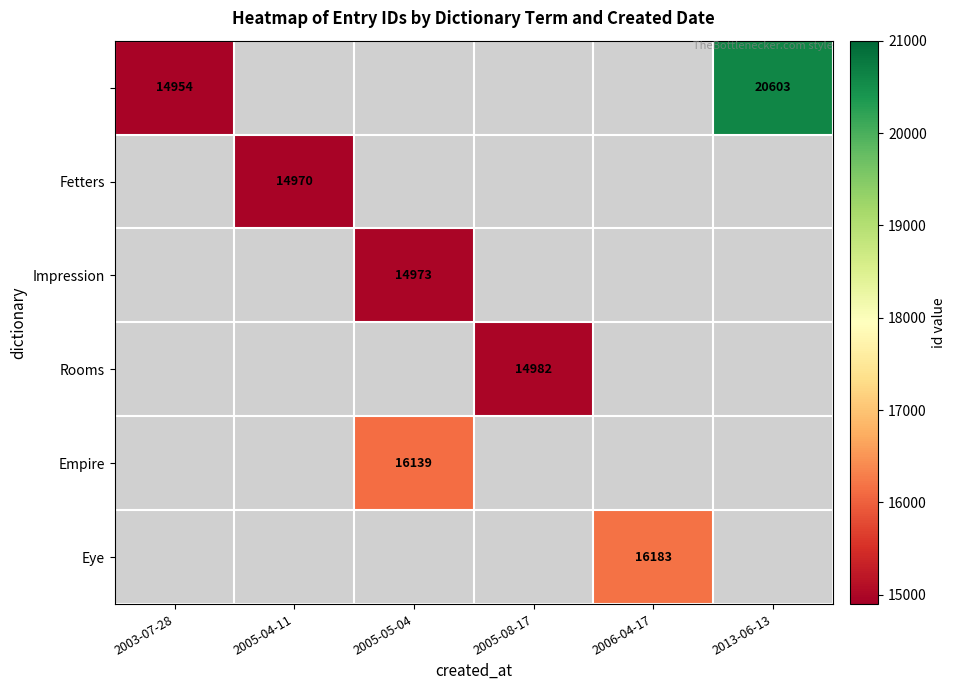

Count the number of categories in the chart.

6